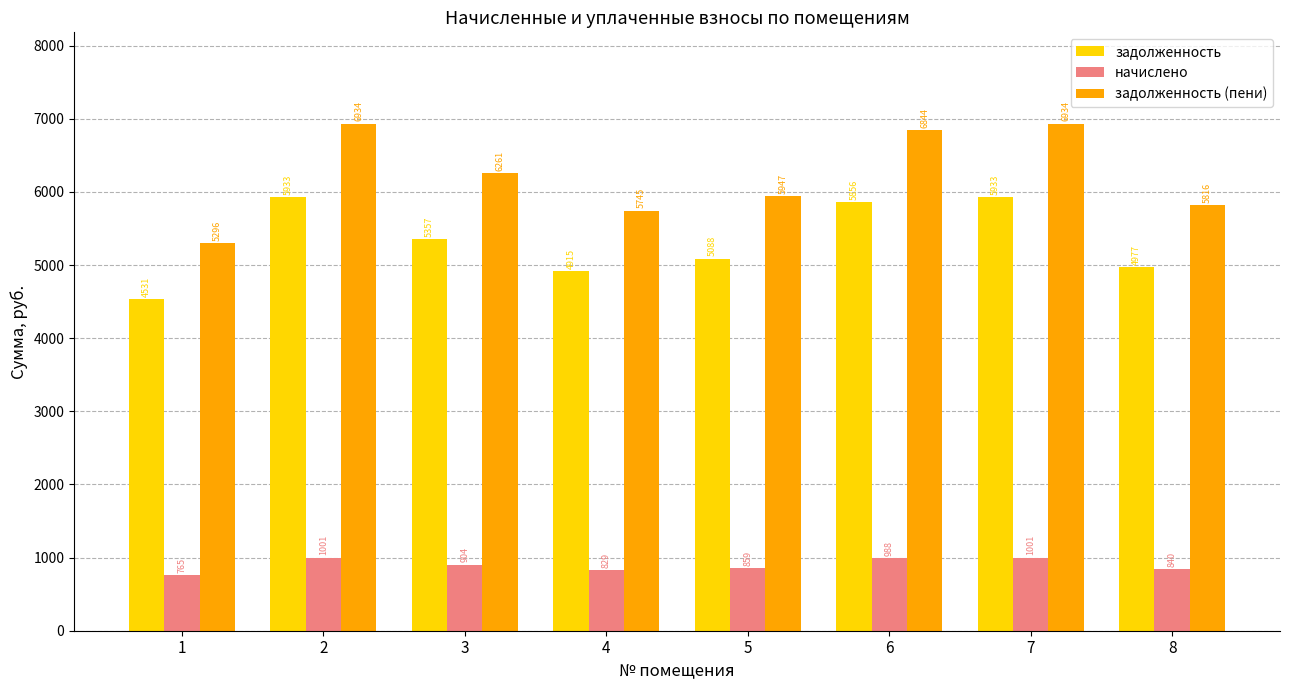

How many bars are there in each group?

3